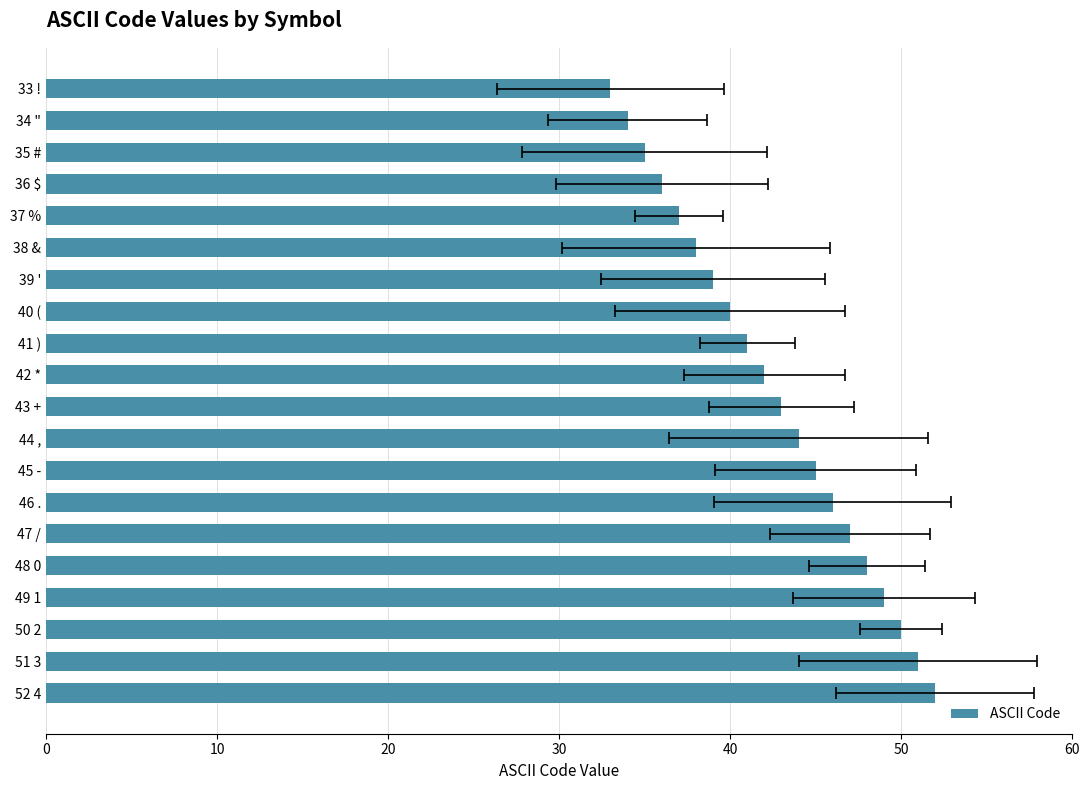

The value at 48 0 is 48. True or false?

True